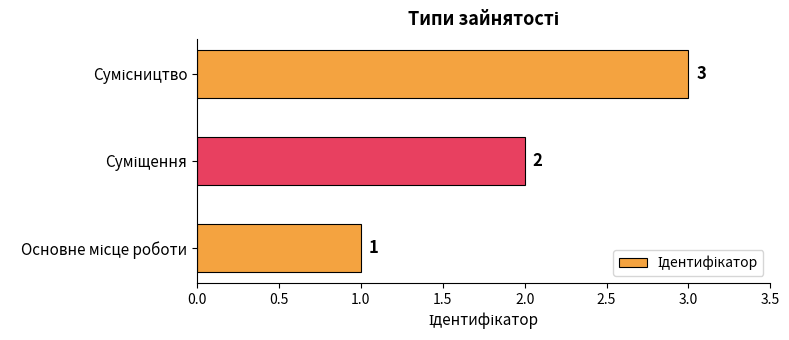

How many values are between 1 and 3?

3